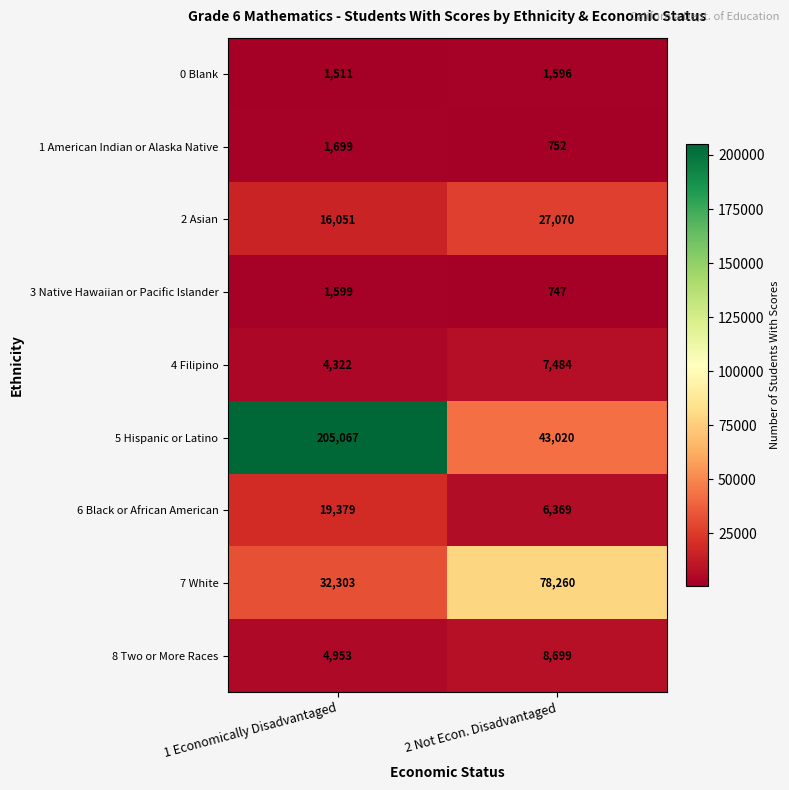

The value of 8 Two or More Races at 2 Not Econ. Disadvantaged is 8699. True or false?

True